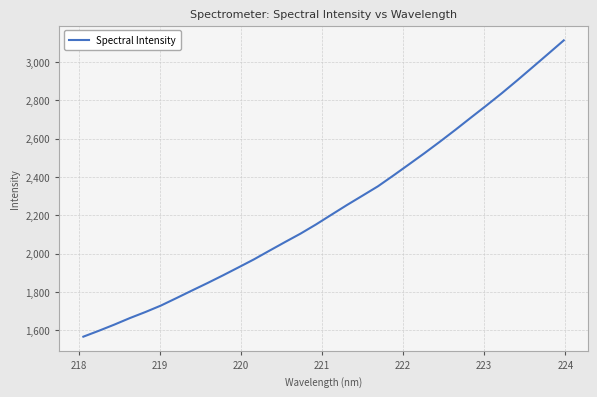

True or false: there are more than 0 points higher than both neighbors.

False